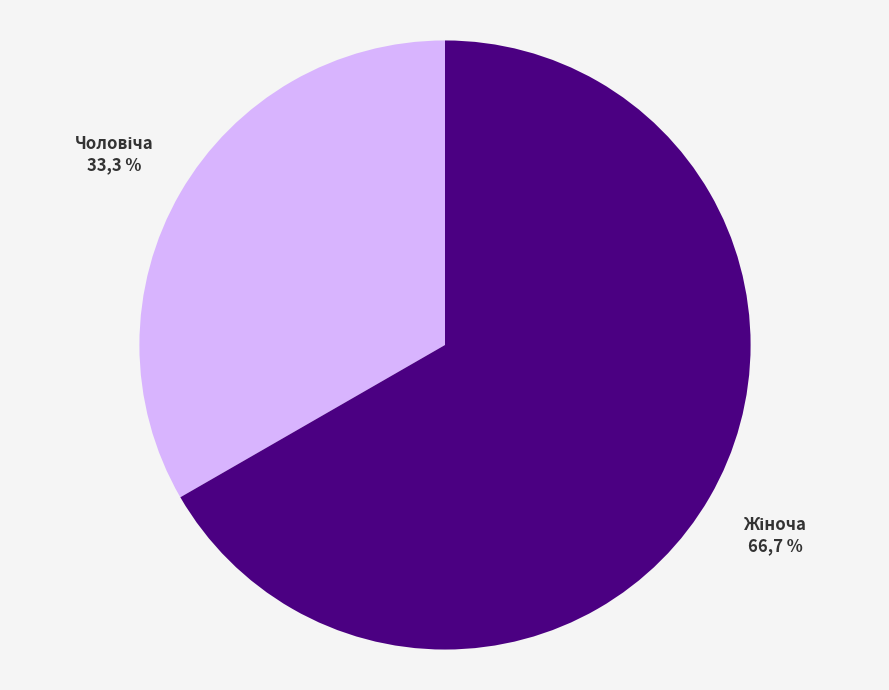

Combined, what portion of the pie is Чоловіча and Жіноча?

100.0%